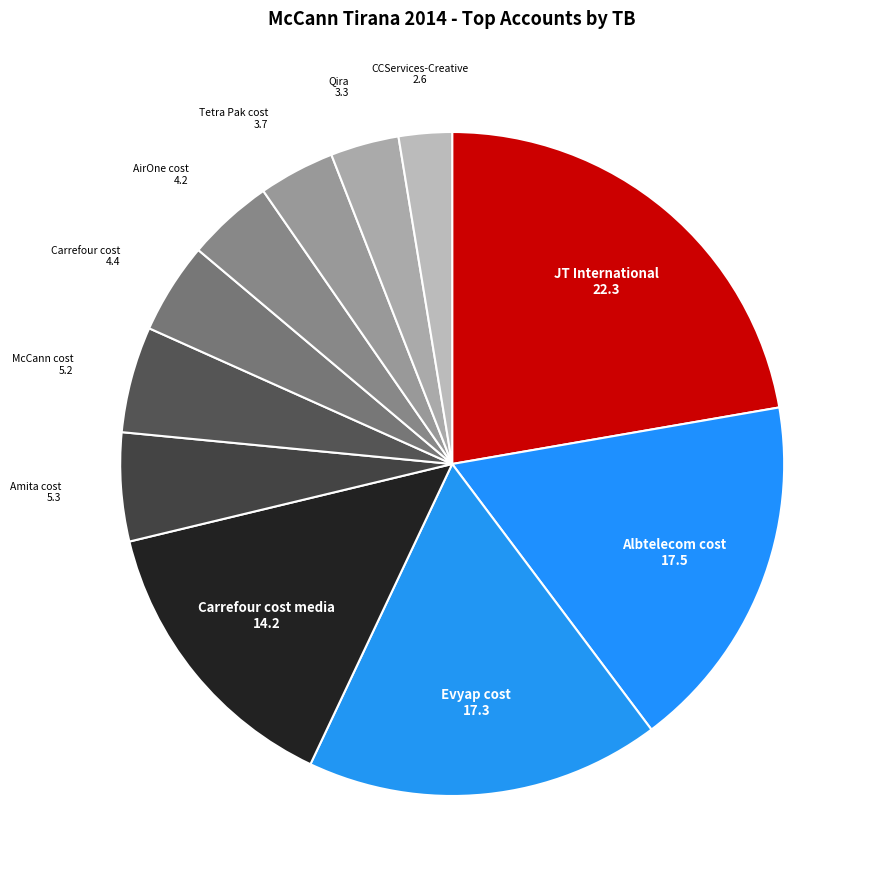

How many slices are in this pie chart?

11